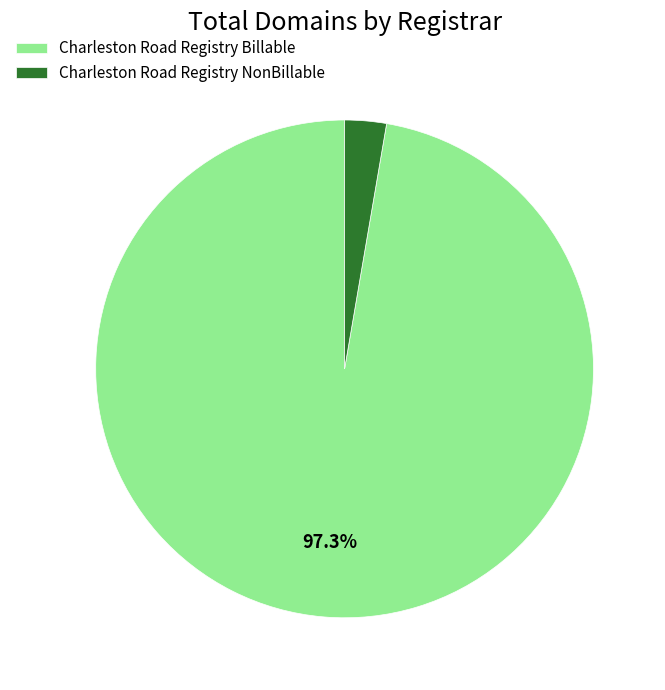

How many segments does this pie chart have?

2